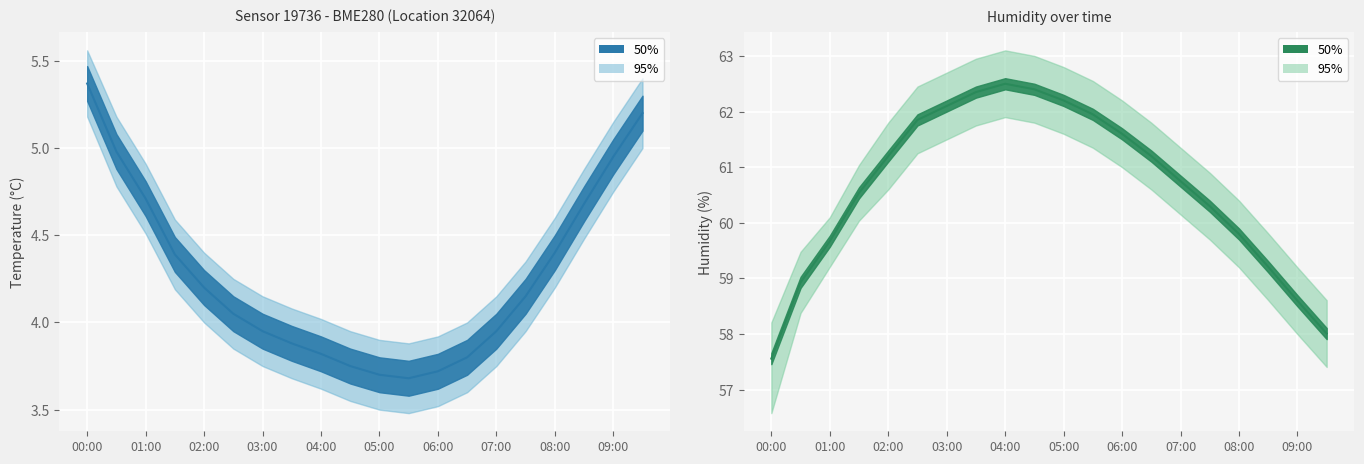

True or false: temperature_upper and humidity_upper intersect in this chart.

False